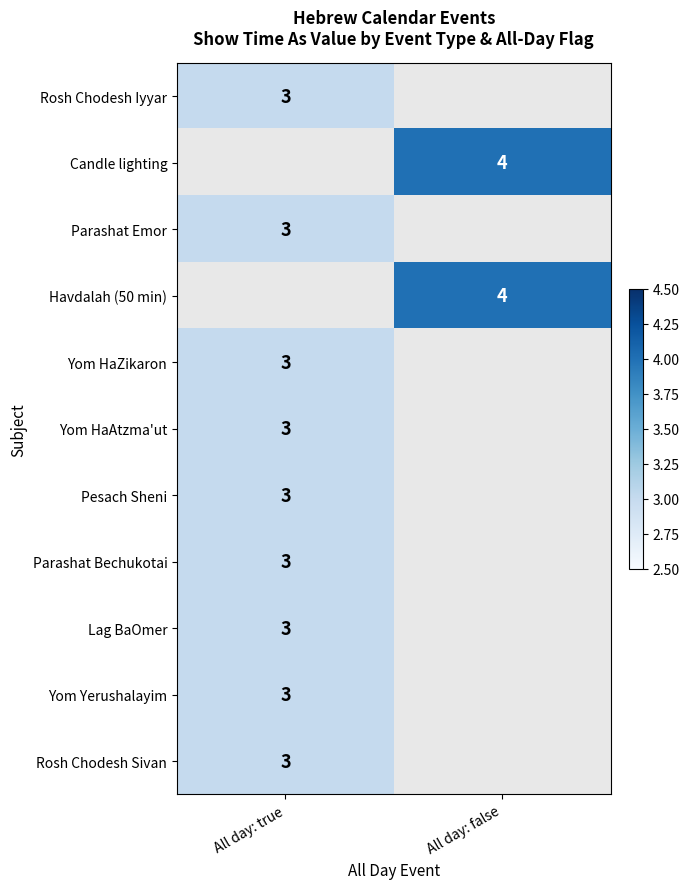

The Parashat Emor series shows 3 at All day: true. True or false?

True